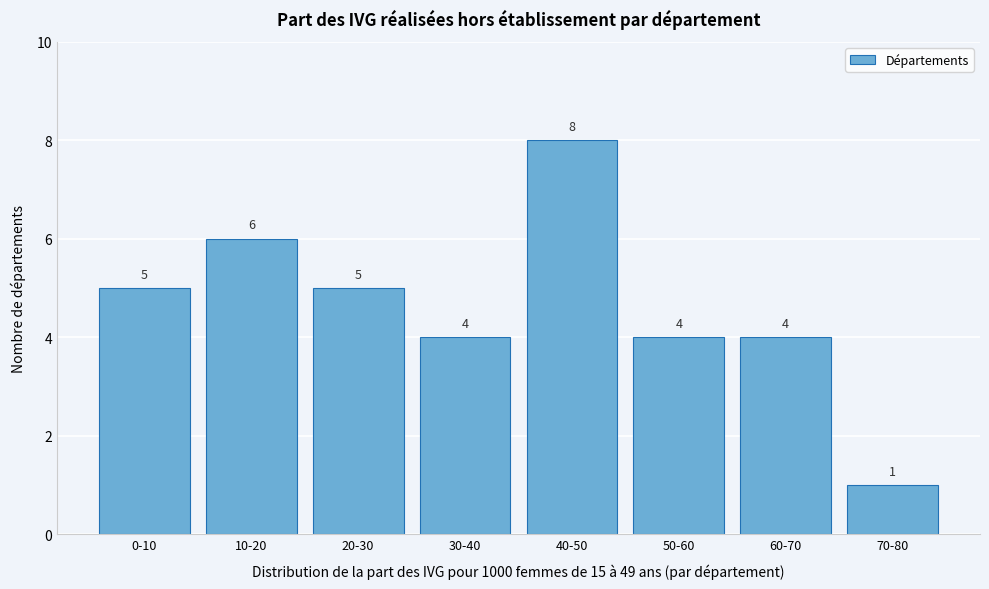

Reading left to right, extract all data points from this chart.

0-10=5	10-20=6	20-30=5	30-40=4	40-50=8	50-60=4	60-70=4	70-80=1